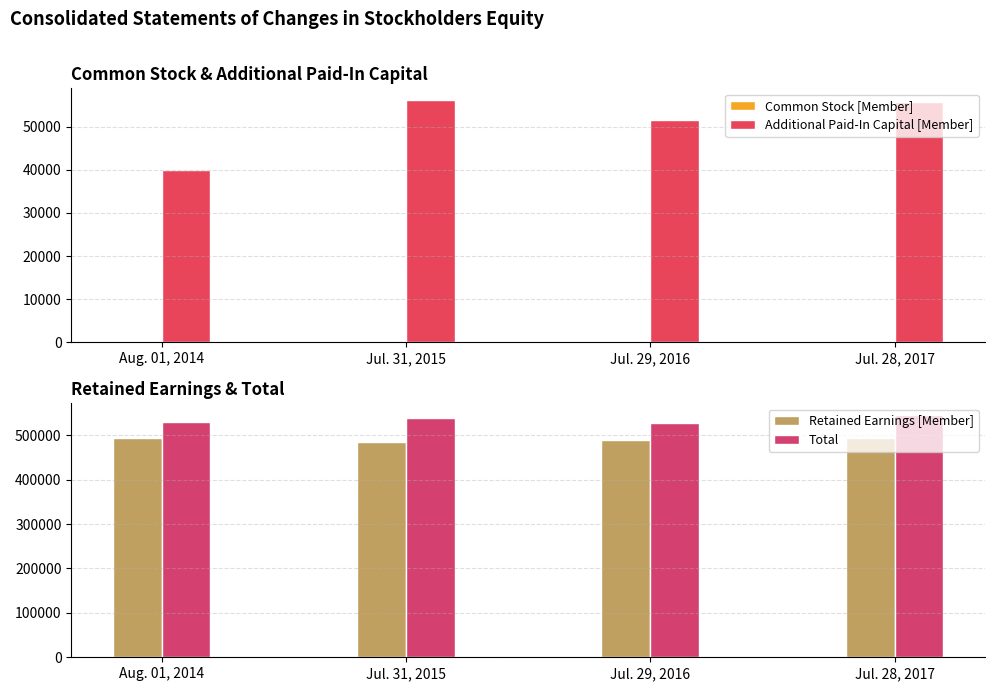

Reading left to right, extract all data points from this chart.

Common Stock [Member]: Aug. 01, 2014=238	Jul. 31, 2015=240	Jul. 29, 2016=240	Jul. 28, 2017=241
Additional Paid-In Capital [Member]: Aug. 01, 2014=39969	Jul. 31, 2015=56066	Jul. 29, 2016=51462	Jul. 28, 2017=55659
Retained Earnings [Member]: Aug. 01, 2014=493167	Jul. 31, 2015=485687	Jul. 29, 2016=488481	Jul. 28, 2017=492836
Total: Aug. 01, 2014=528641	Jul. 31, 2015=538268	Jul. 29, 2016=526443	Jul. 28, 2017=544507